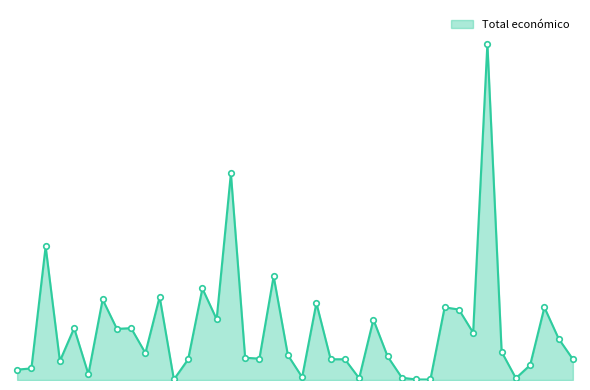

Is this an area chart (filled region under the line)?

Yes